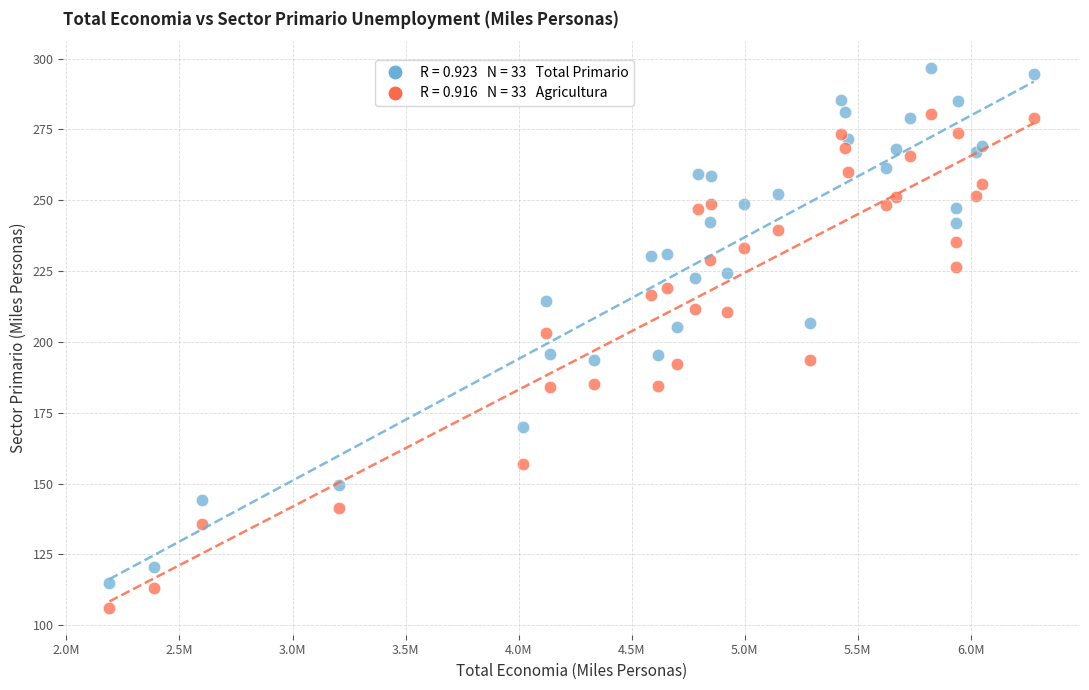

Across all series, what Y value is closest to 201?

203.2